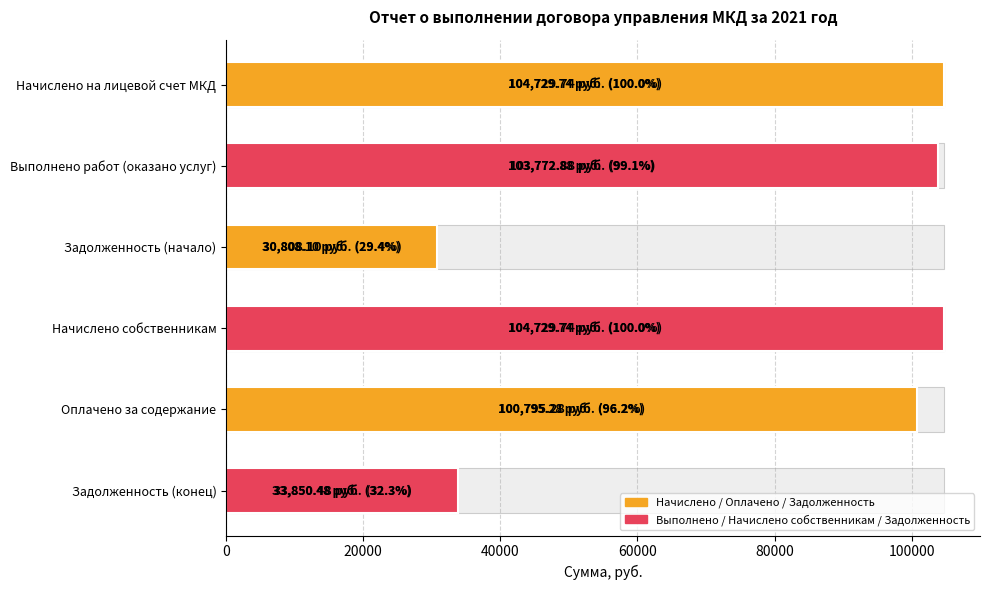

How many values exceed 103772?

3